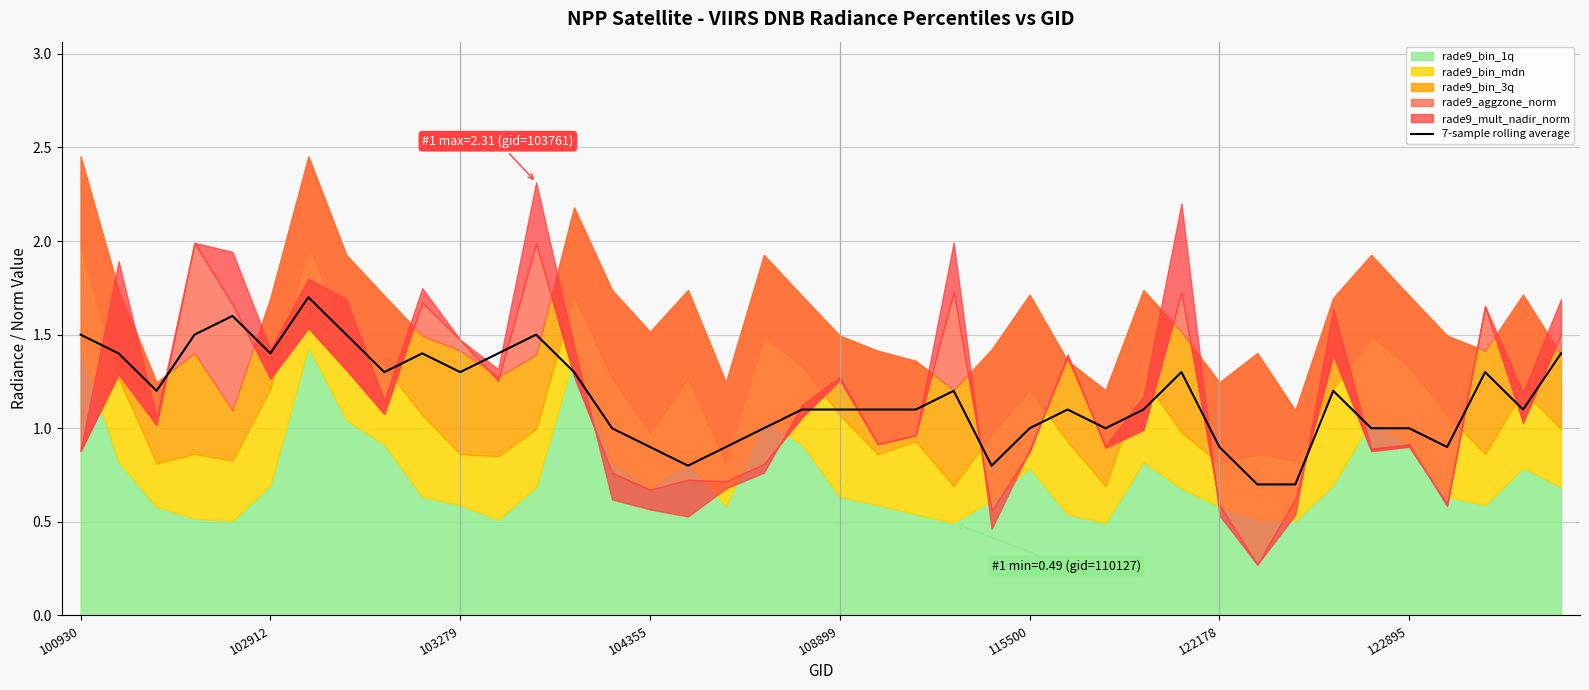

How many points are lower than both their immediate neighbors (excluding endpoints)?

9